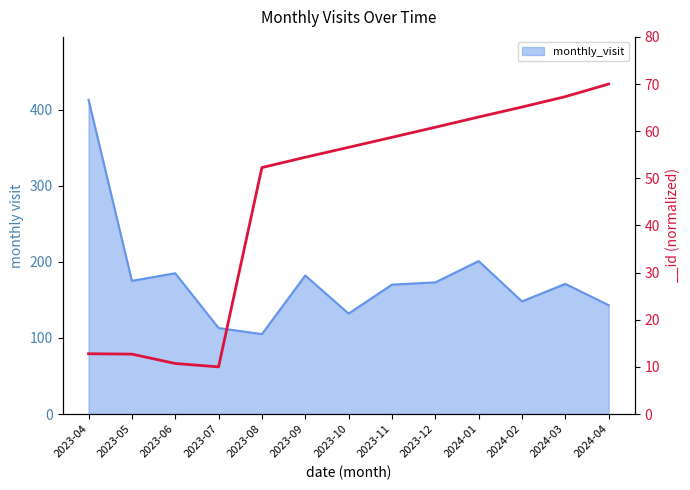

Reading left to right, what are all the values shown in this chart?

413	175	185	113	105	182	132	170	173	201	148	171	143